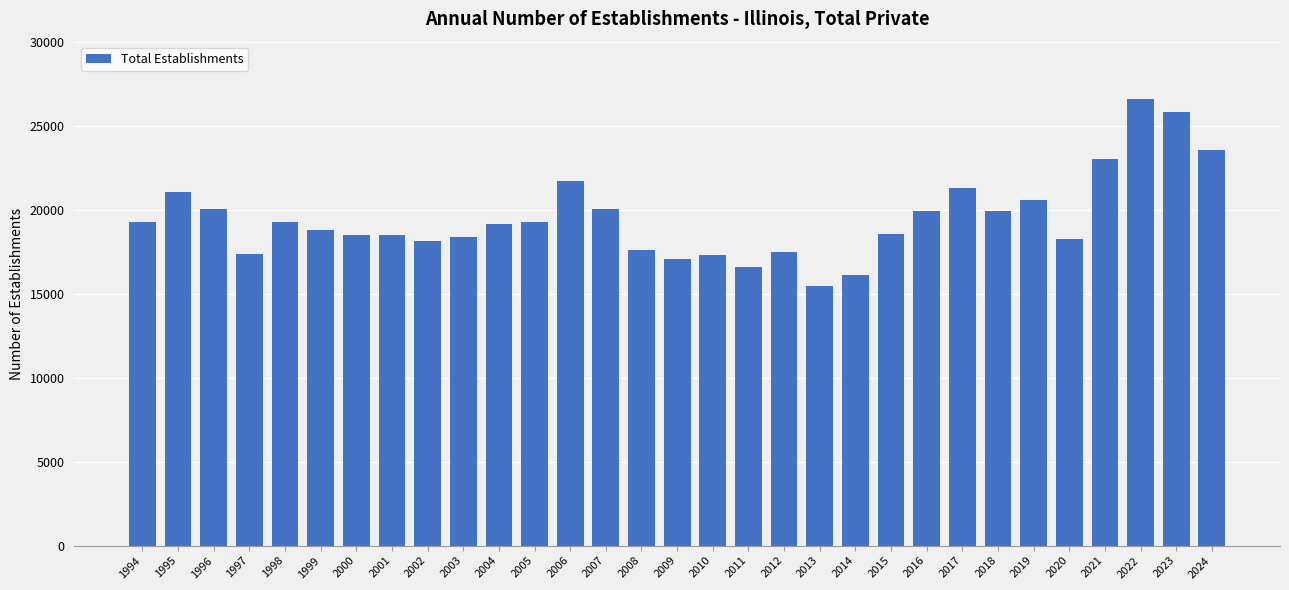

What is the difference between the second highest and minimum values?

10372